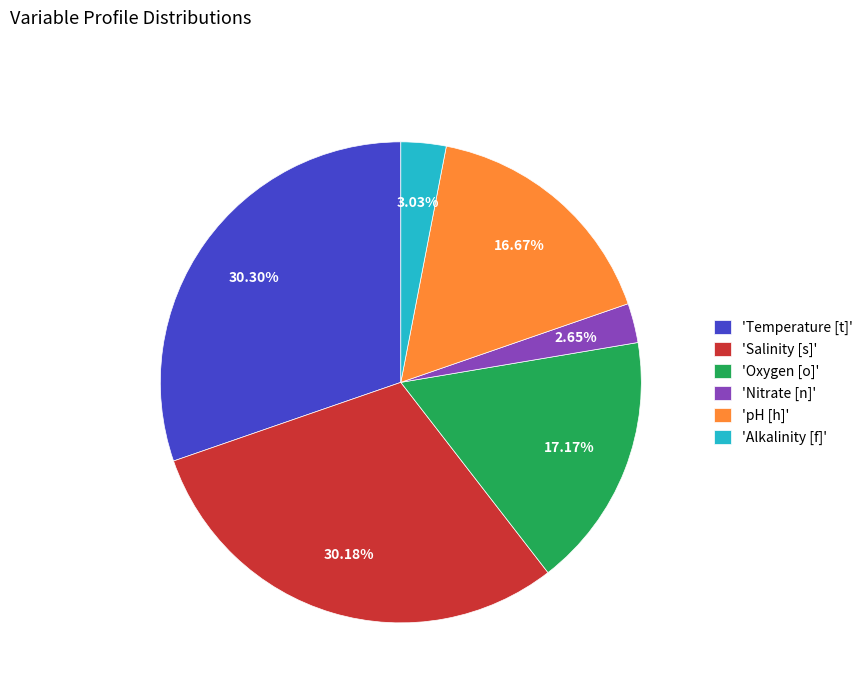

Is the sum of 'Alkalinity [f]' and 'Temperature [t]' greater than half?

No